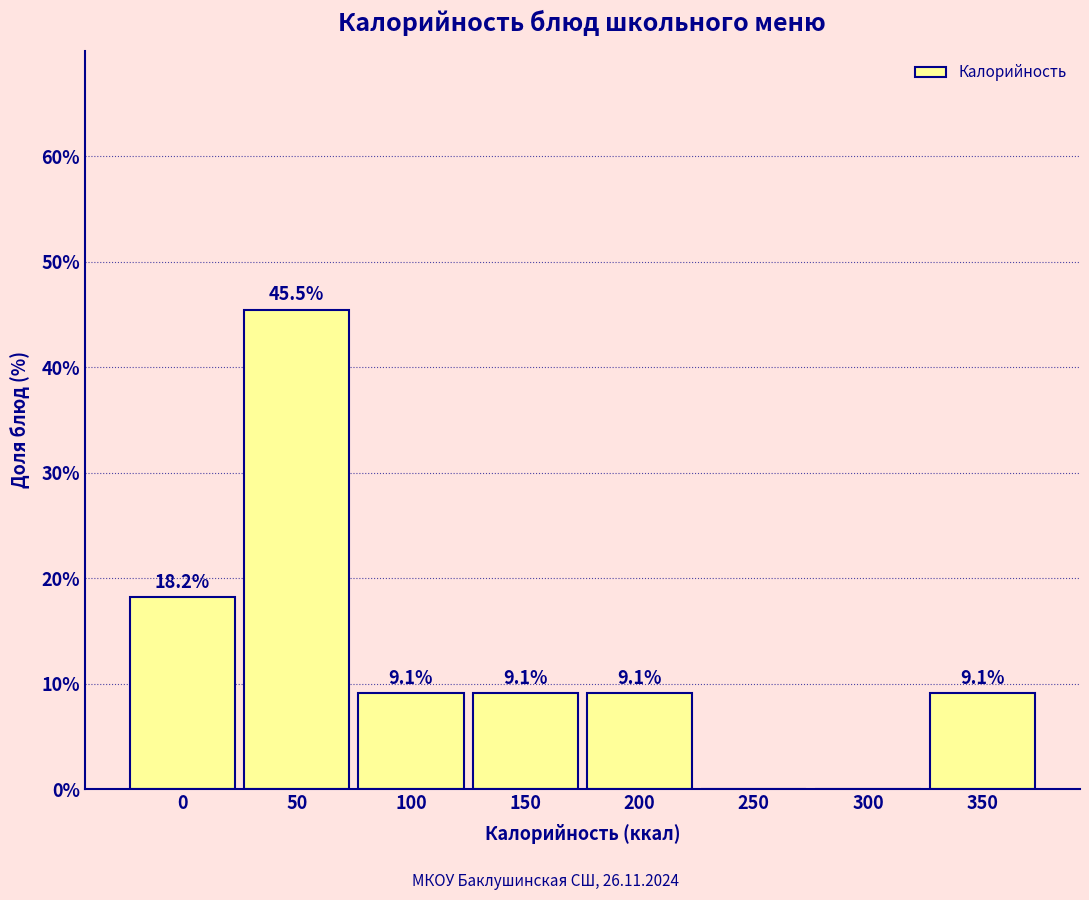

Reading left to right, what are all the values shown in this chart?

0=18.2	50=45.5	100=9.1	150=9.1	200=9.1	250=0.0	300=0.0	350=9.1